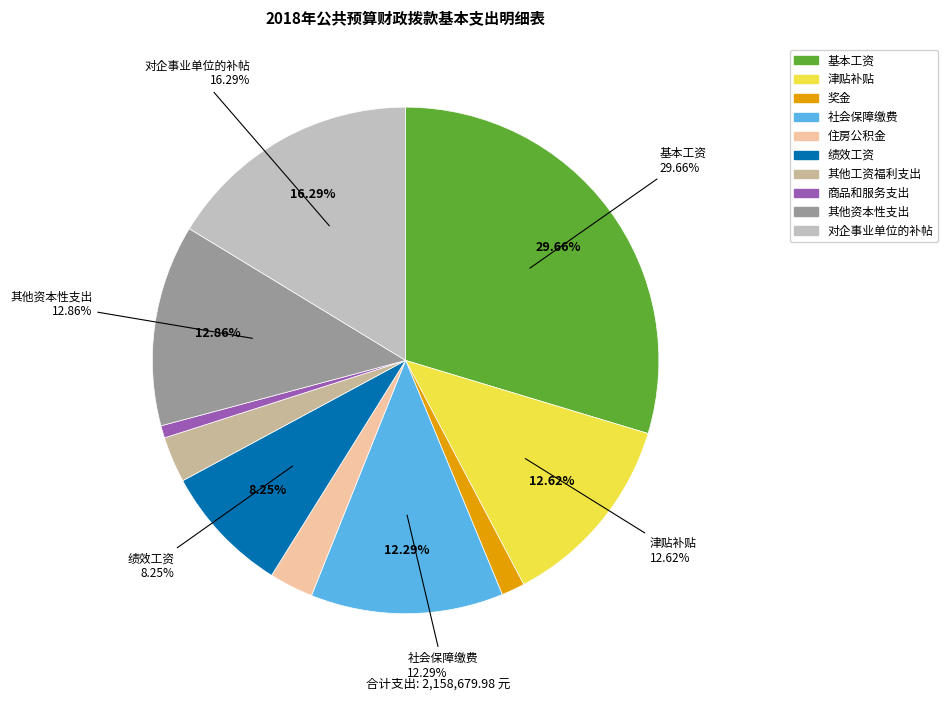

Between 奖金 and 其他工资福利支出, which is larger?

其他工资福利支出